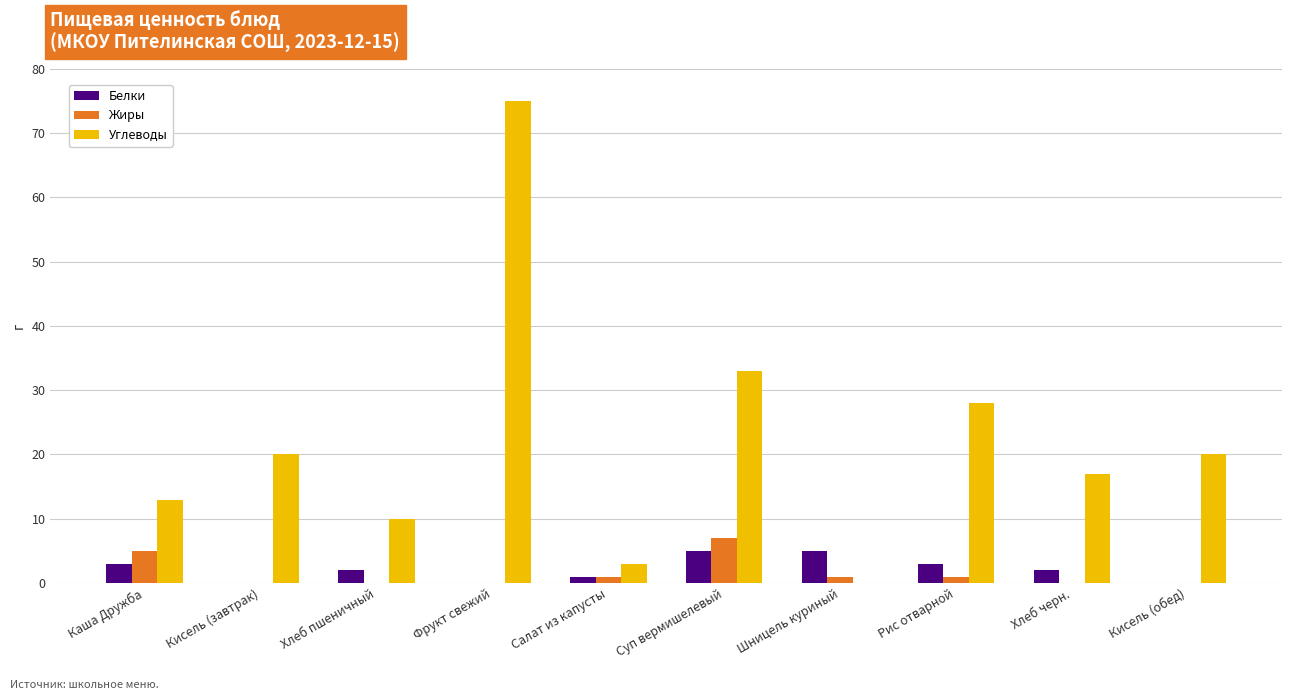

What are all the series names shown in the legend?

Белки, Жиры, Углеводы